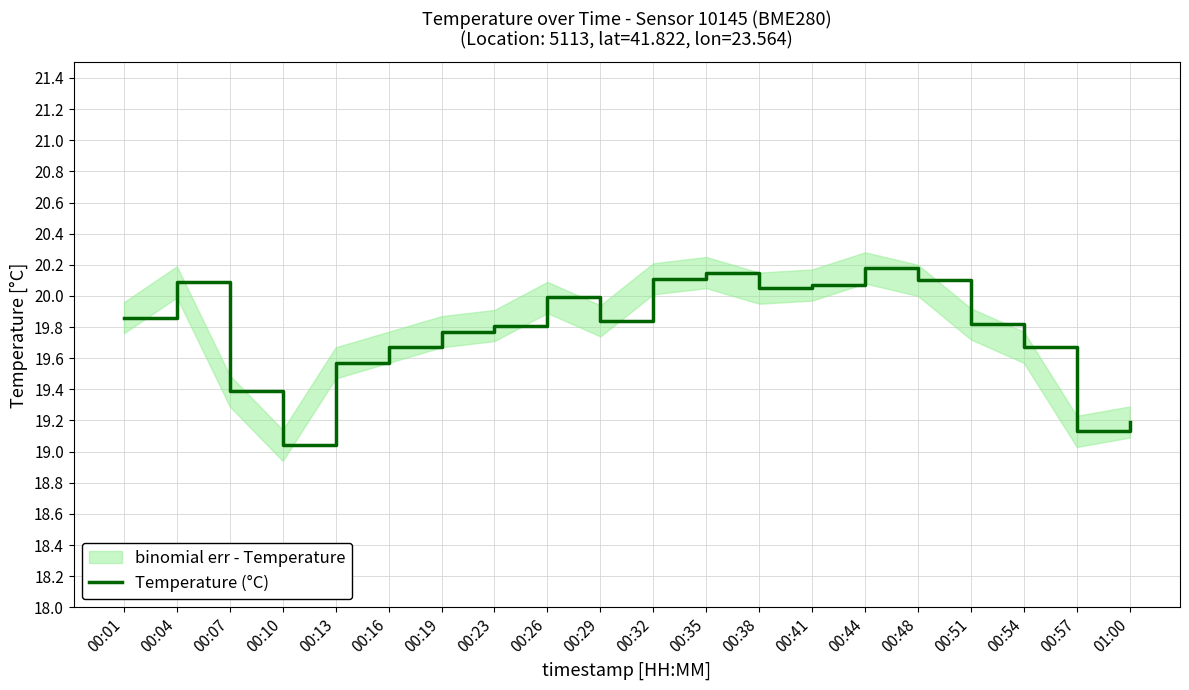

Reading left to right, extract all data points from this chart.

19.9	20.1	19.4	19.0	19.6	19.7	19.8	19.8	20.0	19.8	20.1	20.1	20.1	20.1	20.2	20.1	19.8	19.7	19.1	19.2